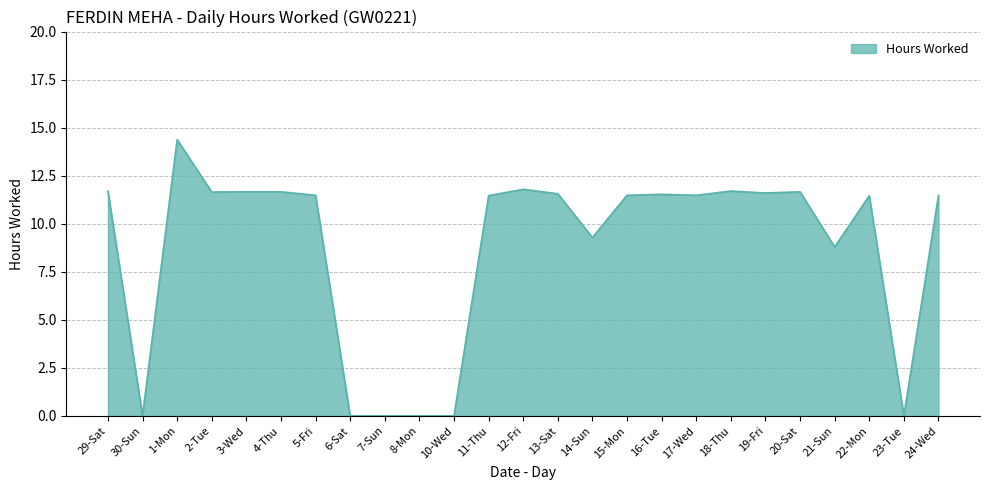

What is the difference between the maximum and minimum values?

14.4